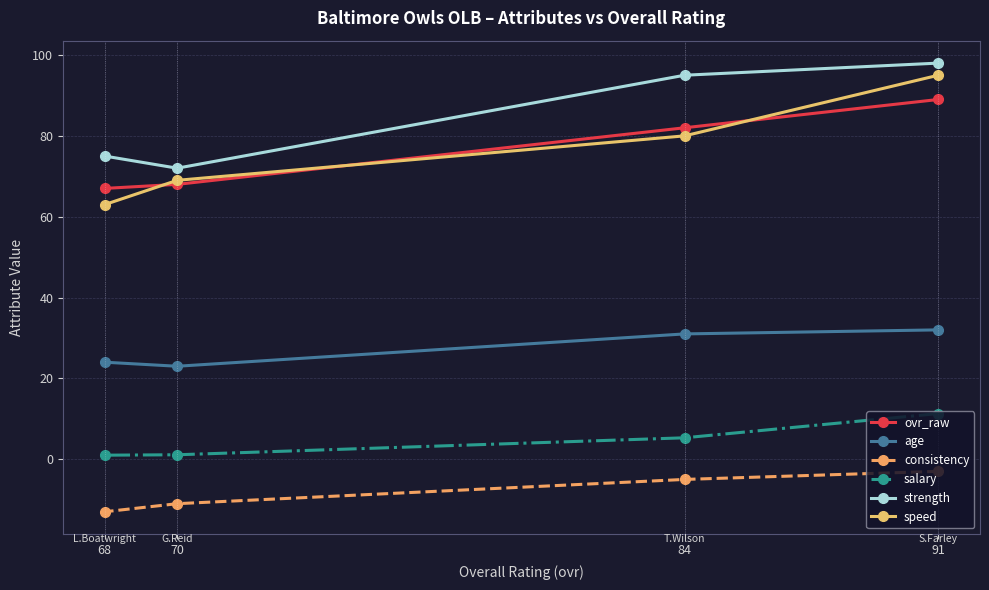

Which series has the largest total across all categories?

strength